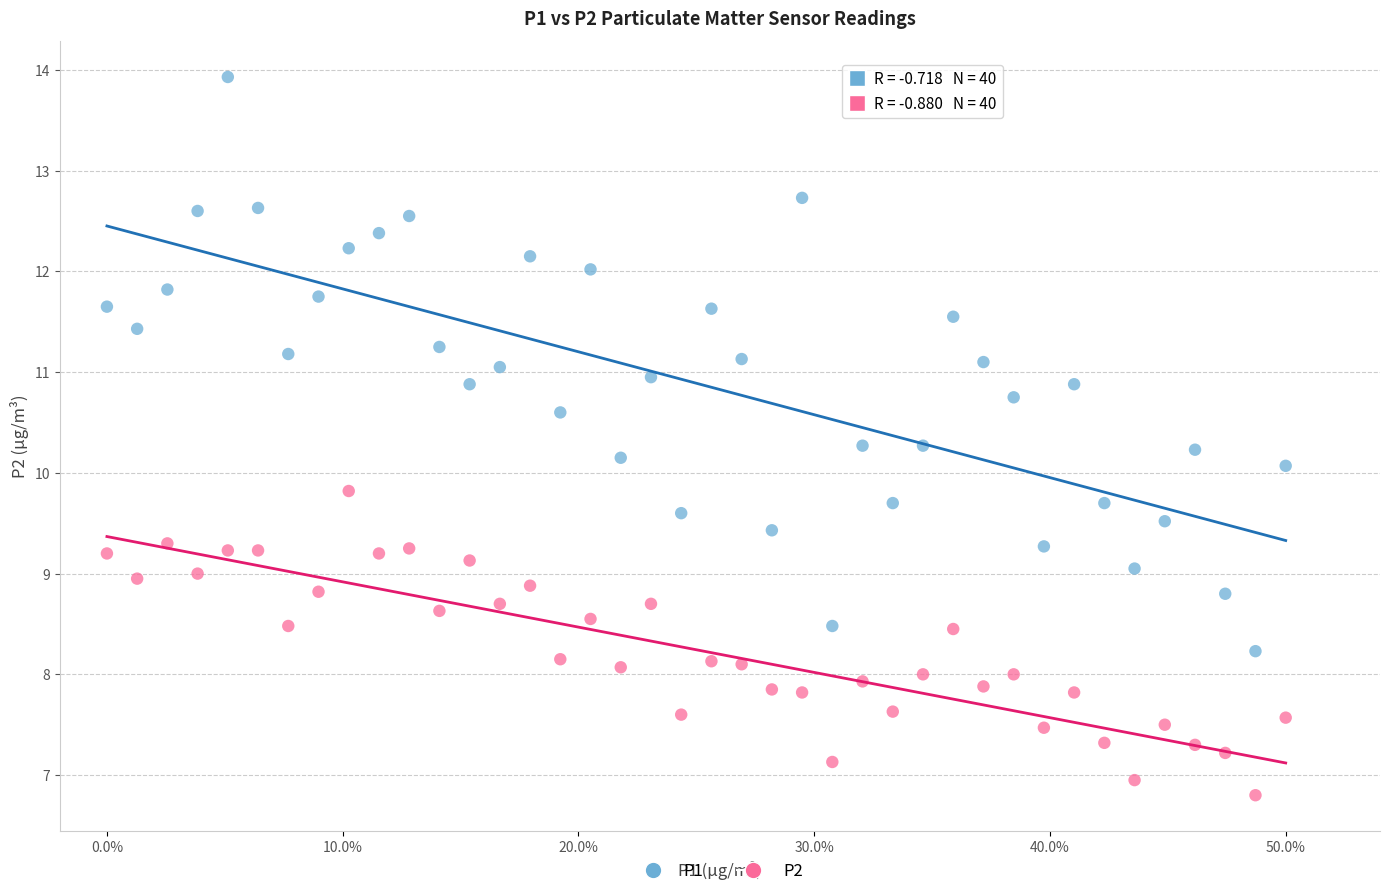

What is the X range (max minus min) for the scatter plot?

50.0